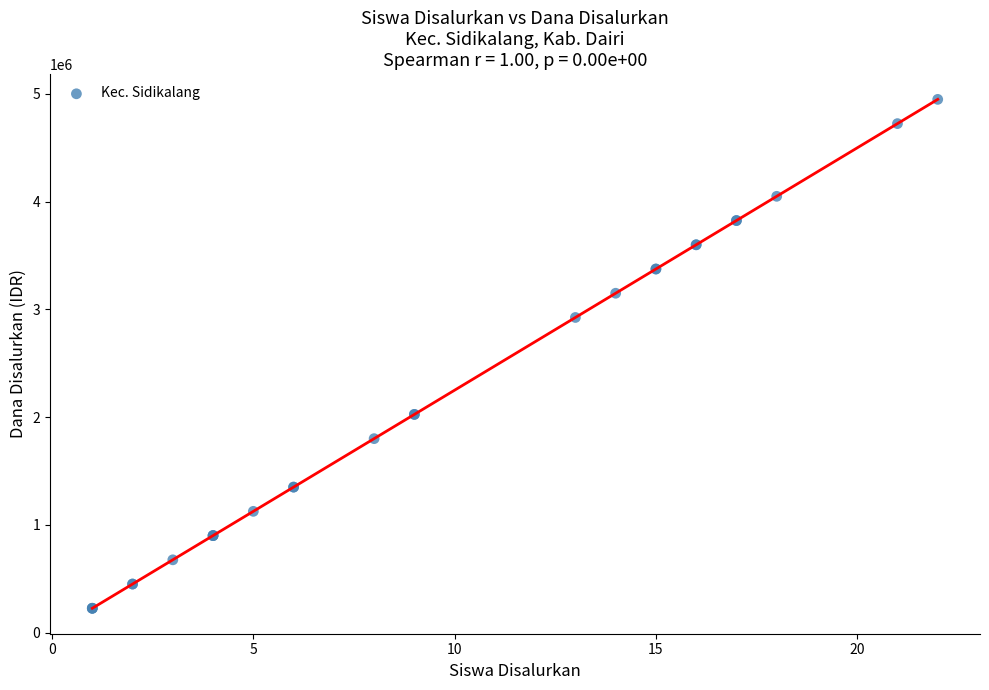

What Y value in the scatter plot is closest to 2587500?

2925000